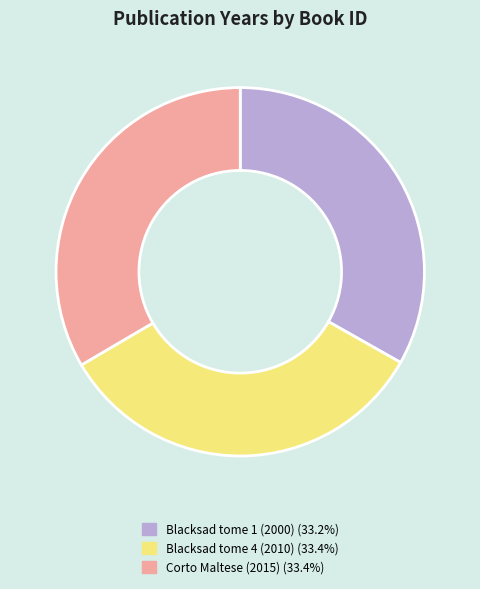

Do Blacksad tome 4 (2010) (33.4%) and Blacksad tome 1 (2000) (33.2%) together represent more than half of the pie?

Yes